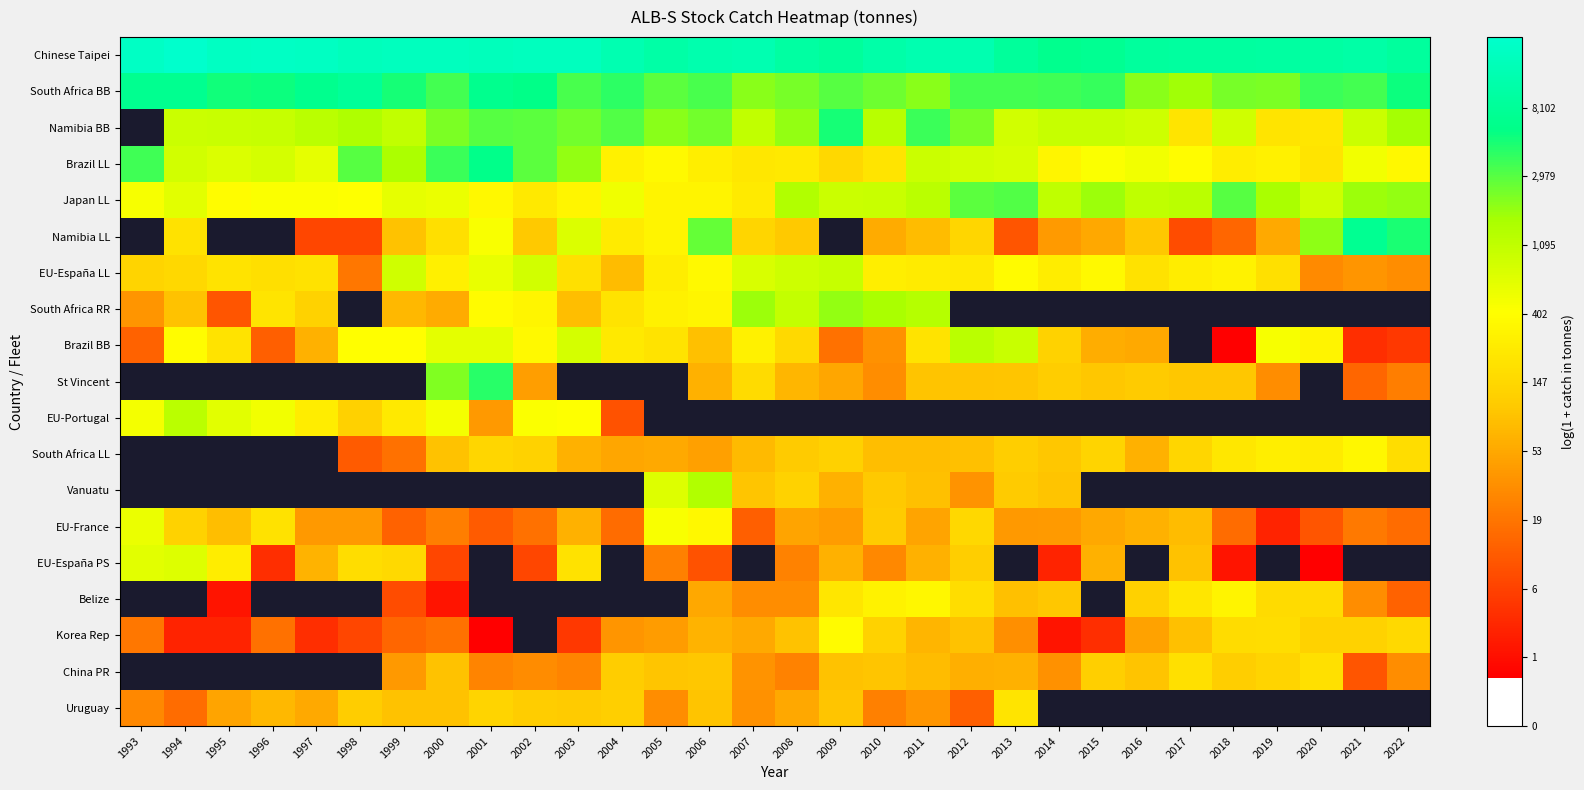

Between 2015 and 1998, which is larger?

1998